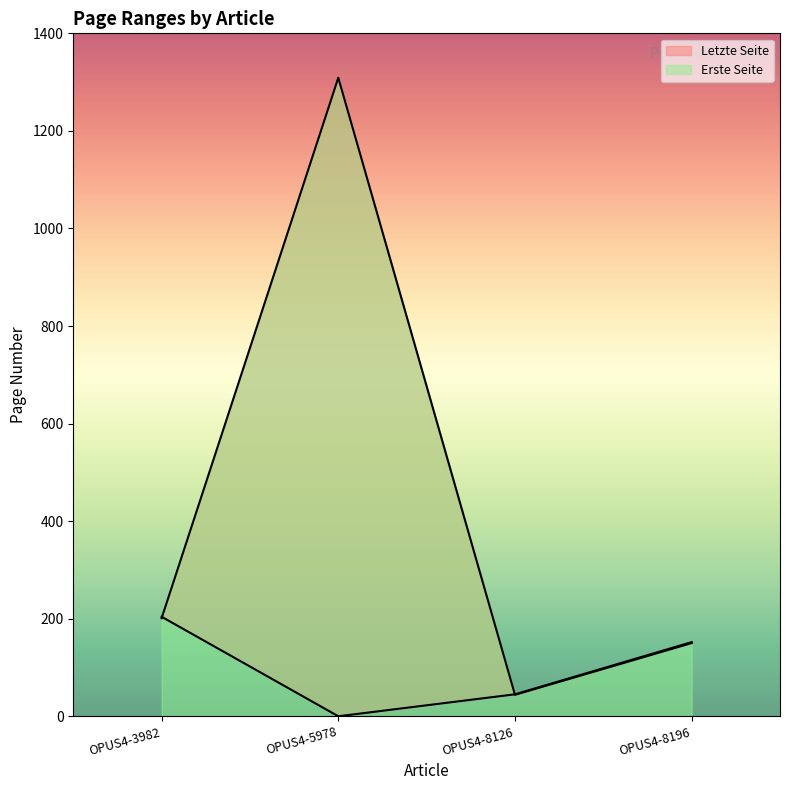

The value of Letzte Seite at OPUS4-8196 is 152. True or false?

True